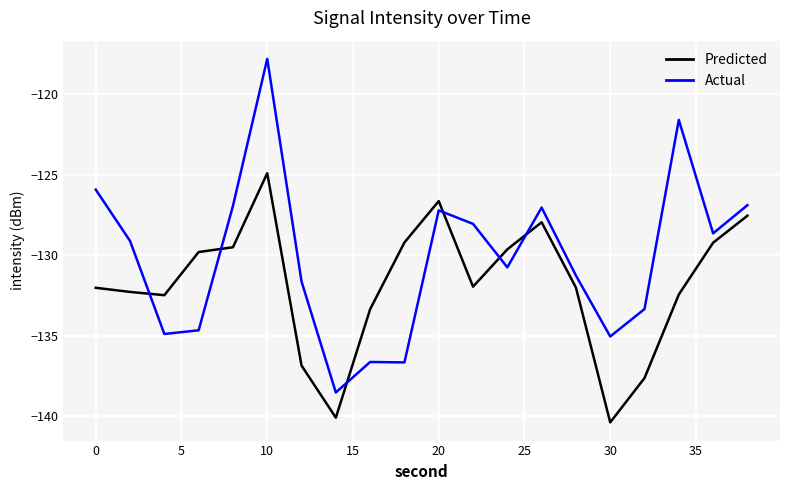

Which series has the largest total across all categories?

Actual